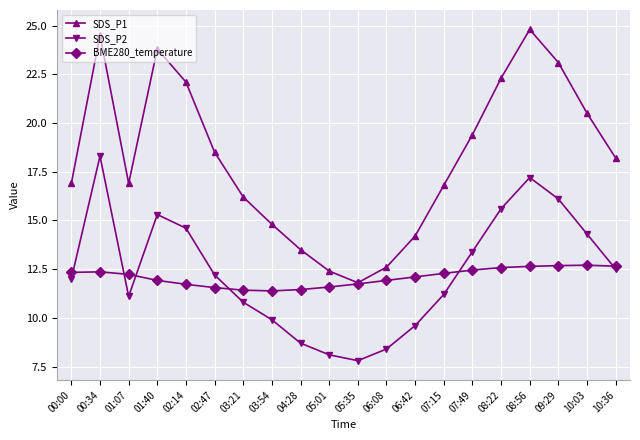

True or false: SDS_P2 has more than 1 points higher than both neighbors.

True